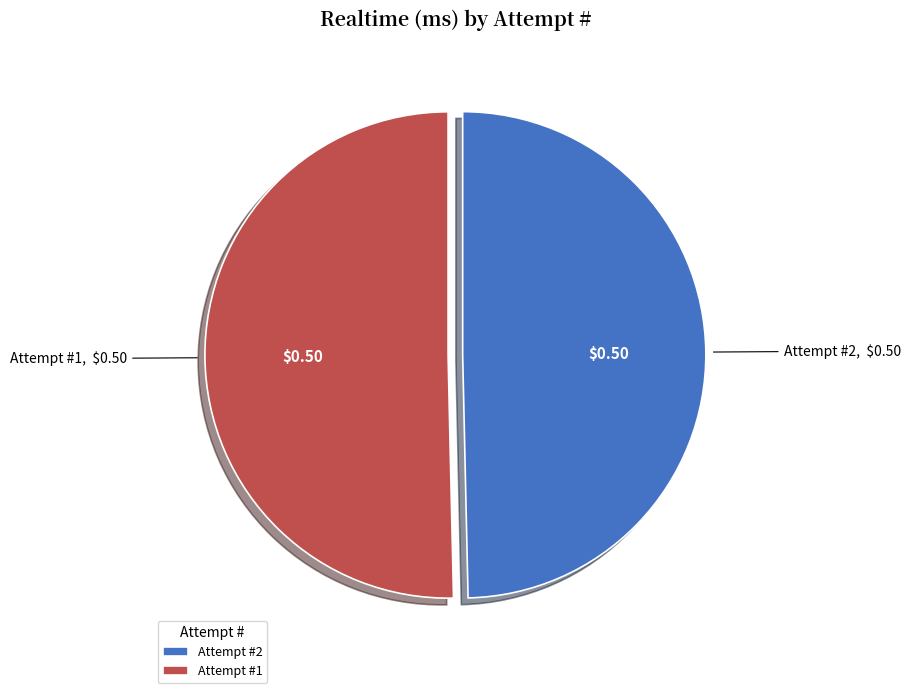

Does Attempt #1 represent more than half of the total?

Yes